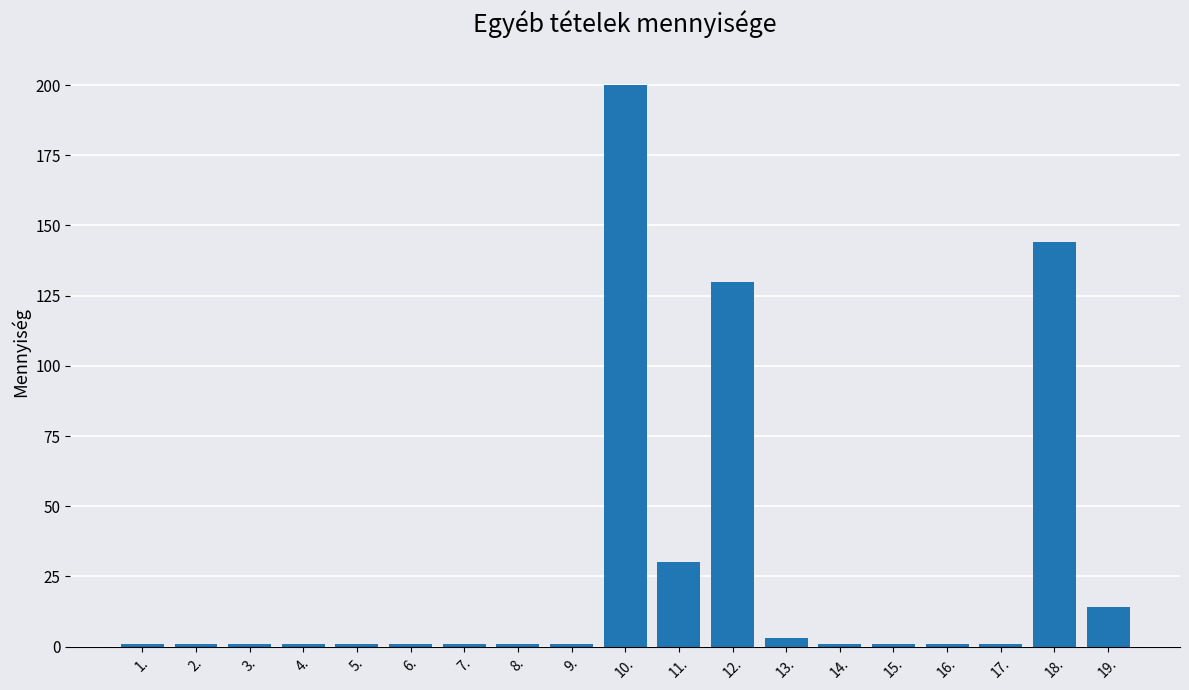

What is the average value?

28.1